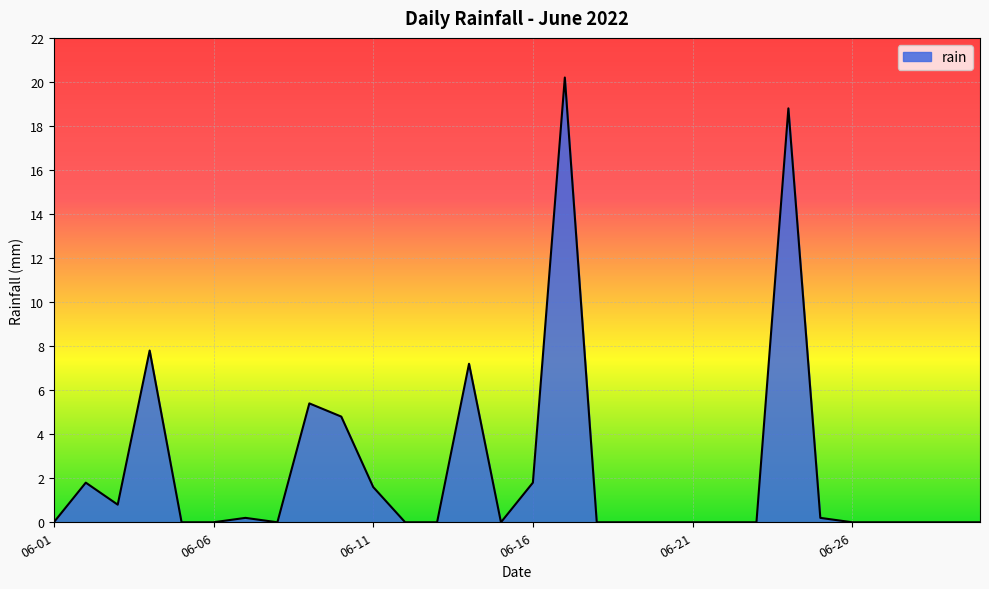

What is the difference between the maximum and minimum values?

20.2